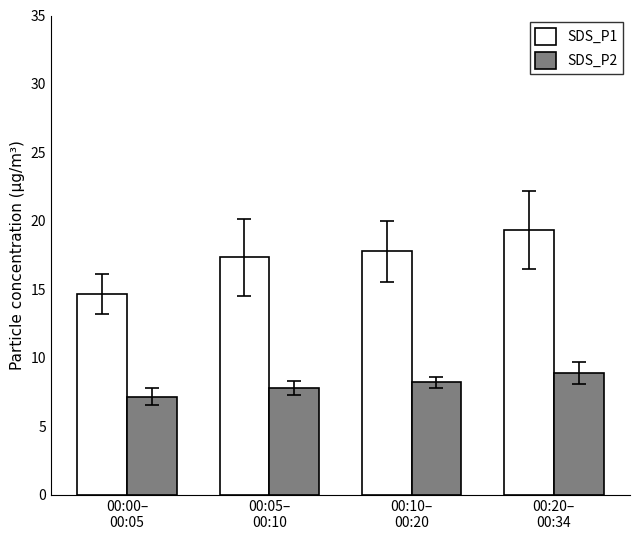

List the series in order of their peak value, highest first.

SDS_P1, SDS_P2